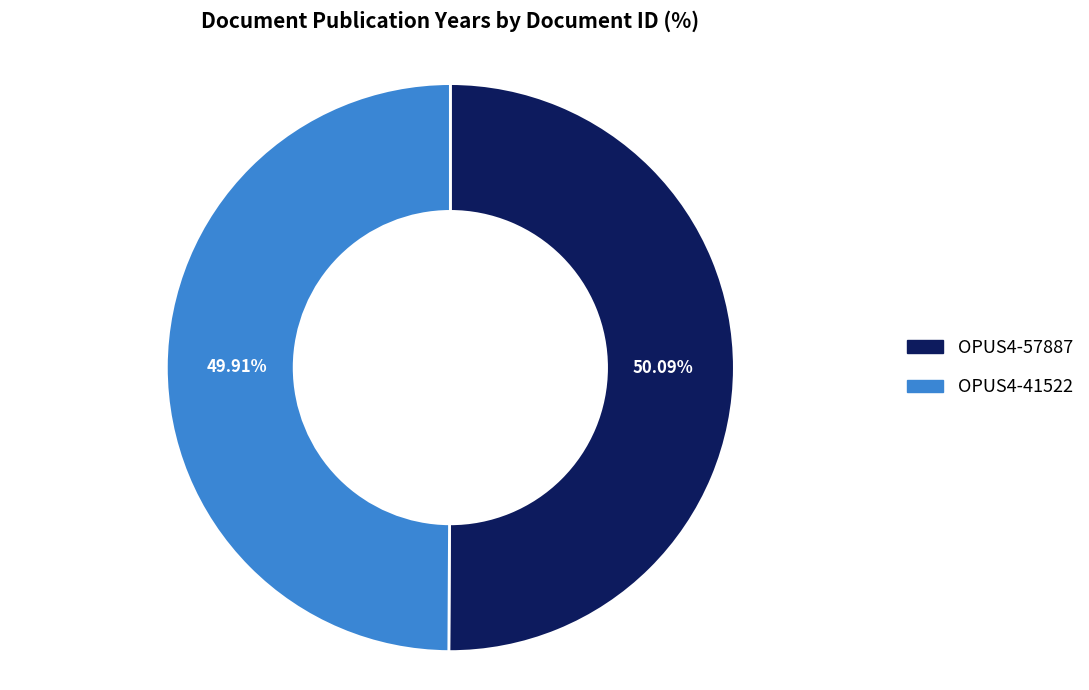

To the nearest percent, what percentage of the pie is OPUS4-57887?

50%